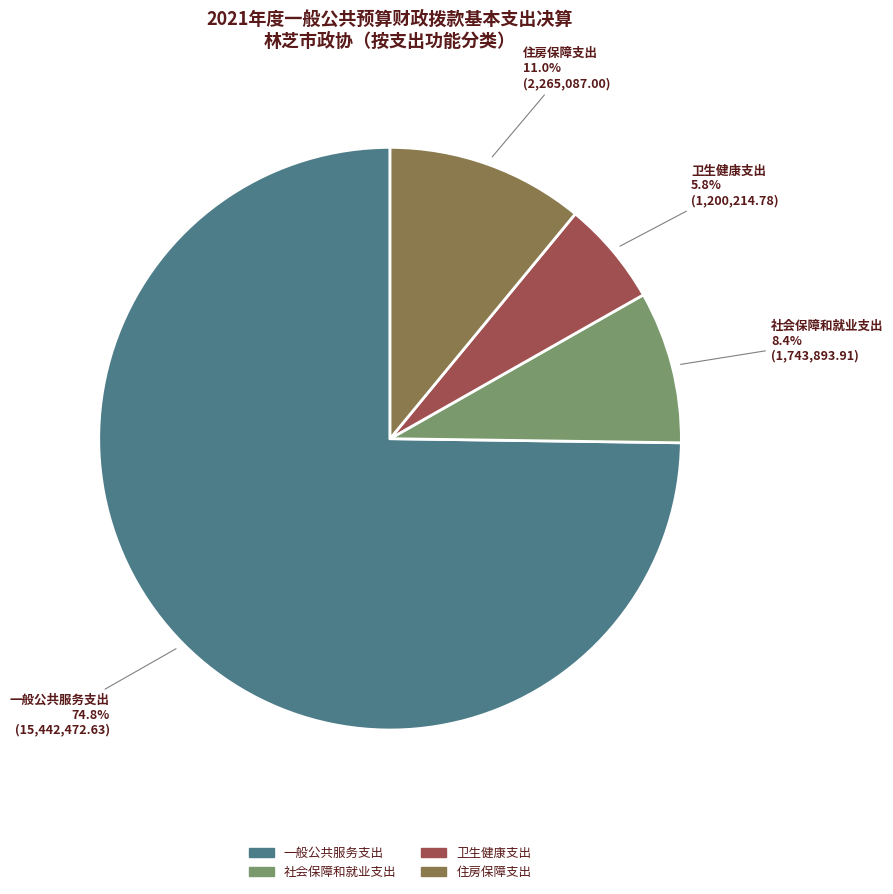

To the nearest percent, what percentage of the pie is 卫生健康支出?

6%